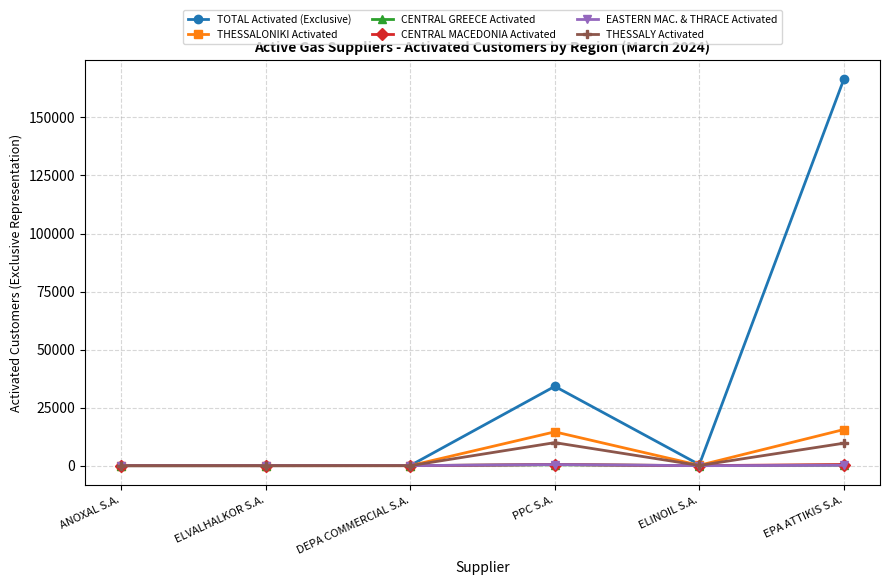

At which category does the chart reach its peak across all series?

EPA ATTIKIS S.A.